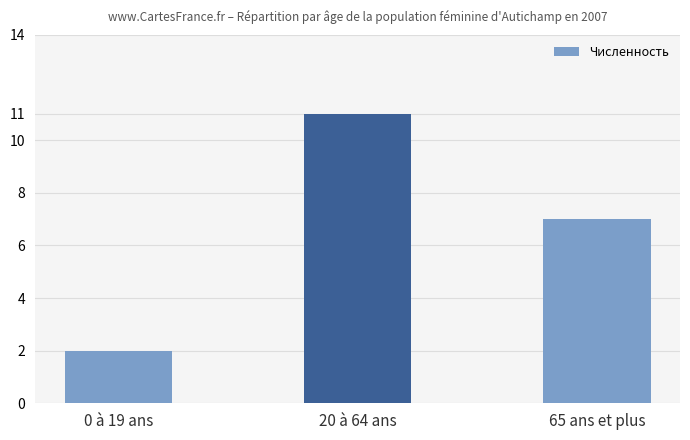

What is the greatest value displayed?

11